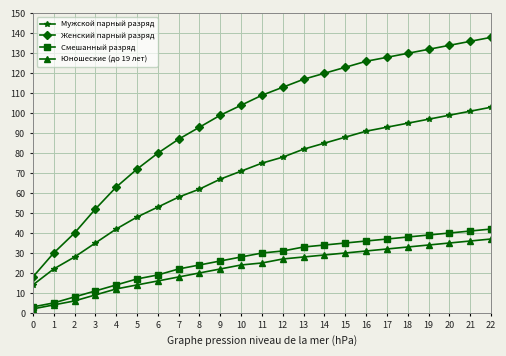

True or false: Юношеские (до 19 лет) and Мужской парный разряд cross at least once.

False